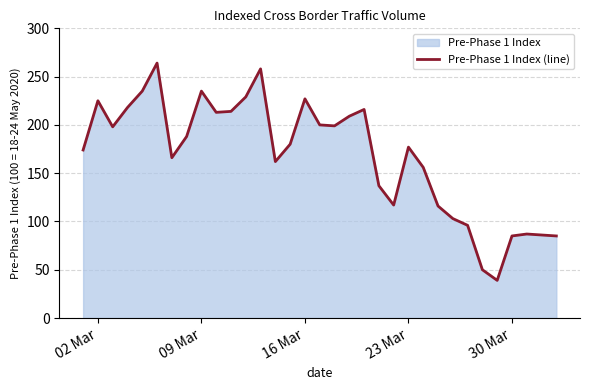

The value at 02 Mar is 225. True or false?

True